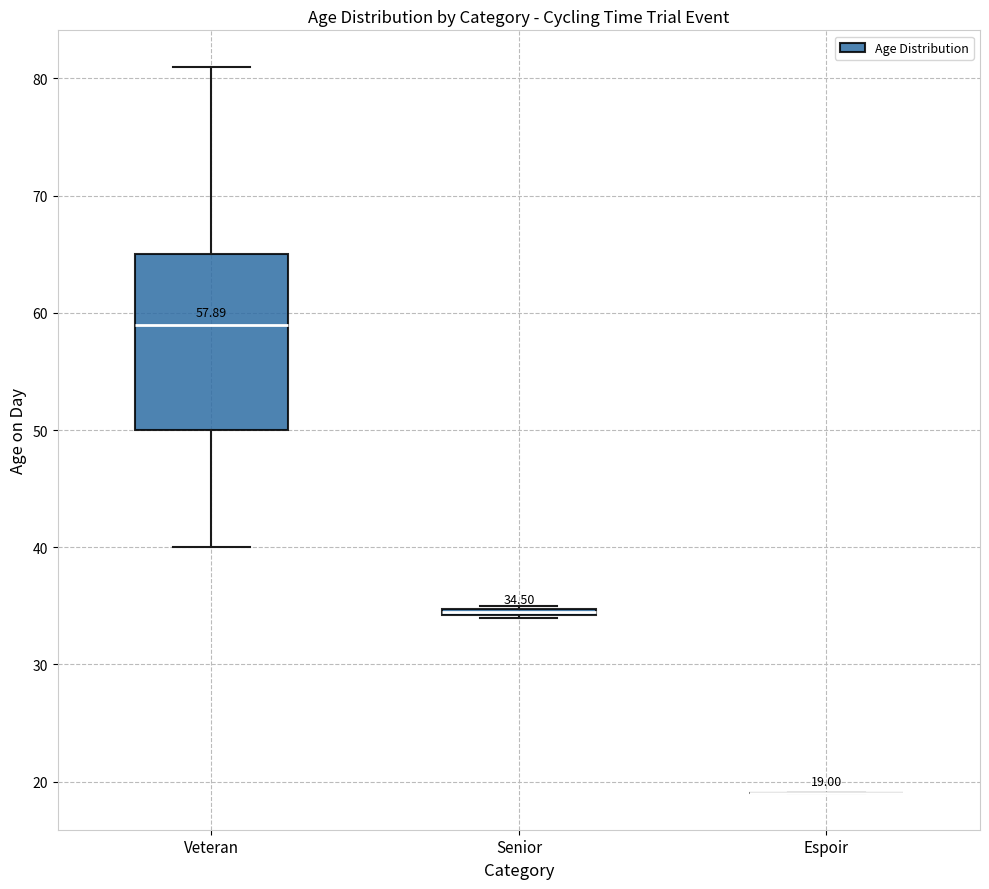

Which box is the tallest, from its lower edge to its upper edge?

Veteran